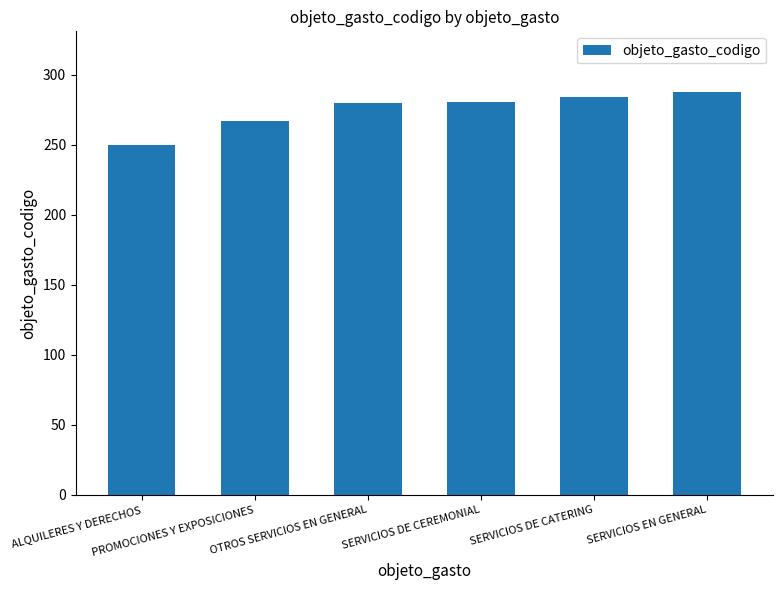

Which category has the highest value across all series?

SERVICIOS EN GENERAL